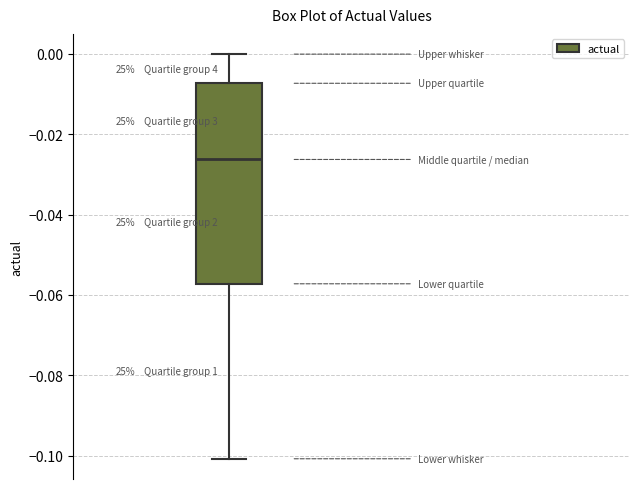

Where does the median line of the box sit on the y-axis? The values are not printed on the chart, so give them approximately, as read against the axis.

-0.026